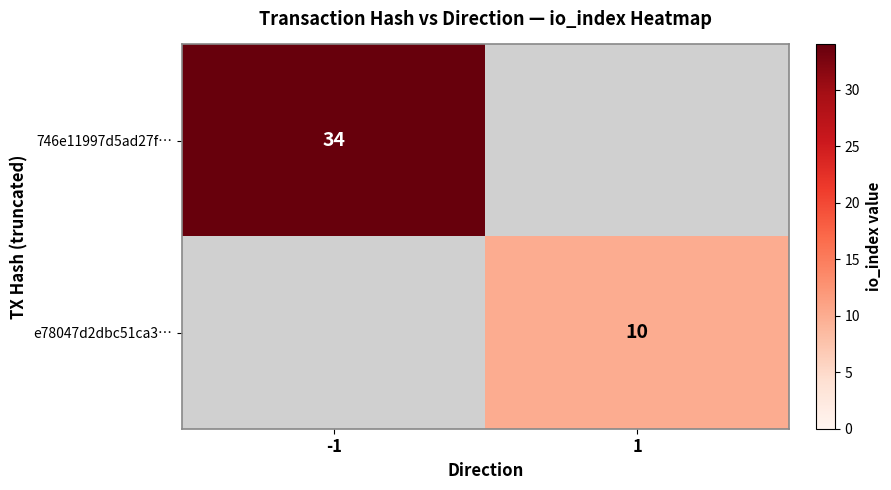

Is it true that 746e11997d5ad27f… equals 34 at -1?

True